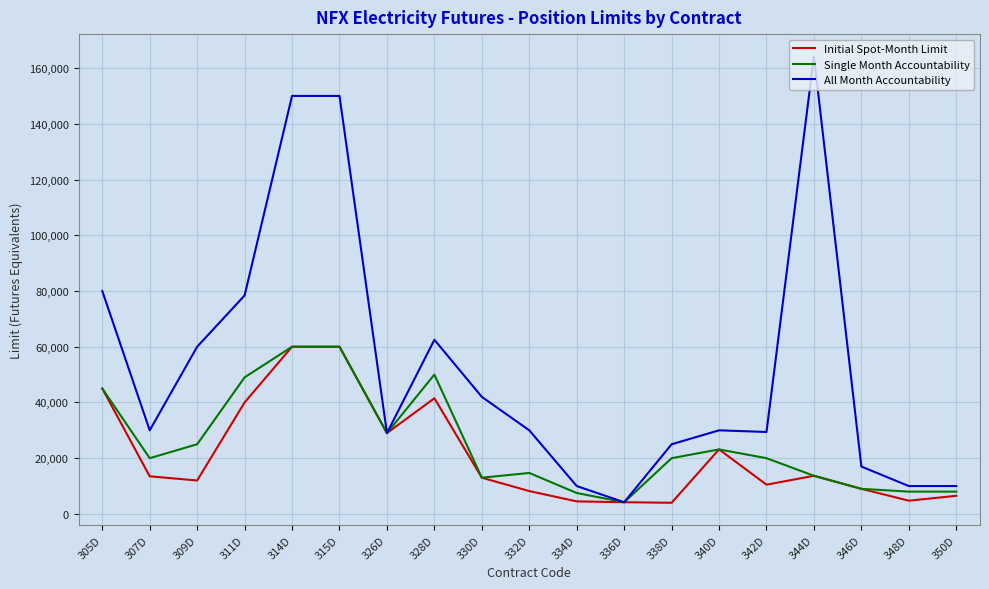

What are all the series names shown in the legend?

Initial Spot-Month Limit, Single Month Accountability, All Month Accountability